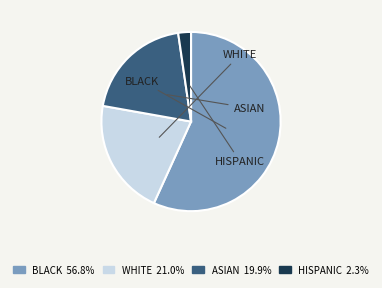

Is there any slice that represents more than half of the pie?

Yes